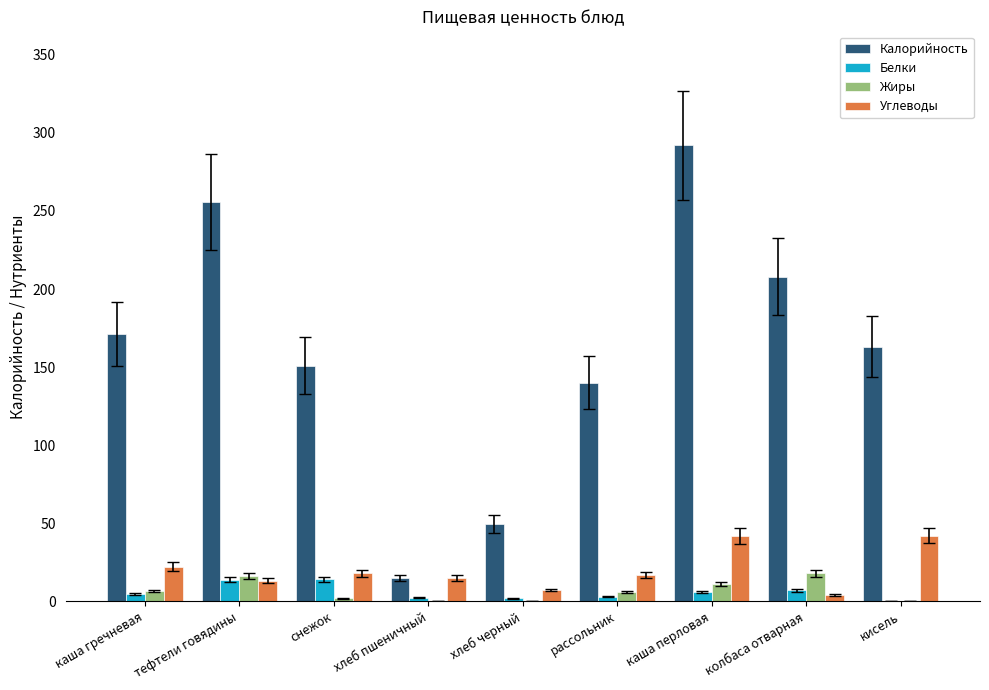

The value of Жиры at каша перловая is 11.0. True or false?

True